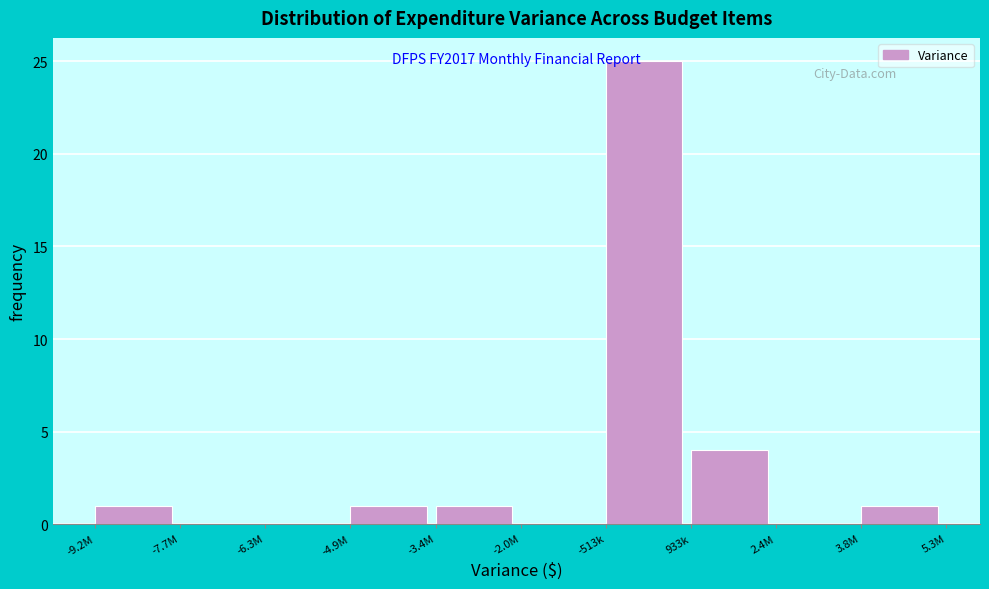

Reading right to left, transcribe all the data shown in this chart.

3.8M=1	2.4M=0	933k=4	-513k=25	-2.0M=0	-3.4M=1	-4.9M=1	-6.3M=0	-7.7M=0	-9.2M=1